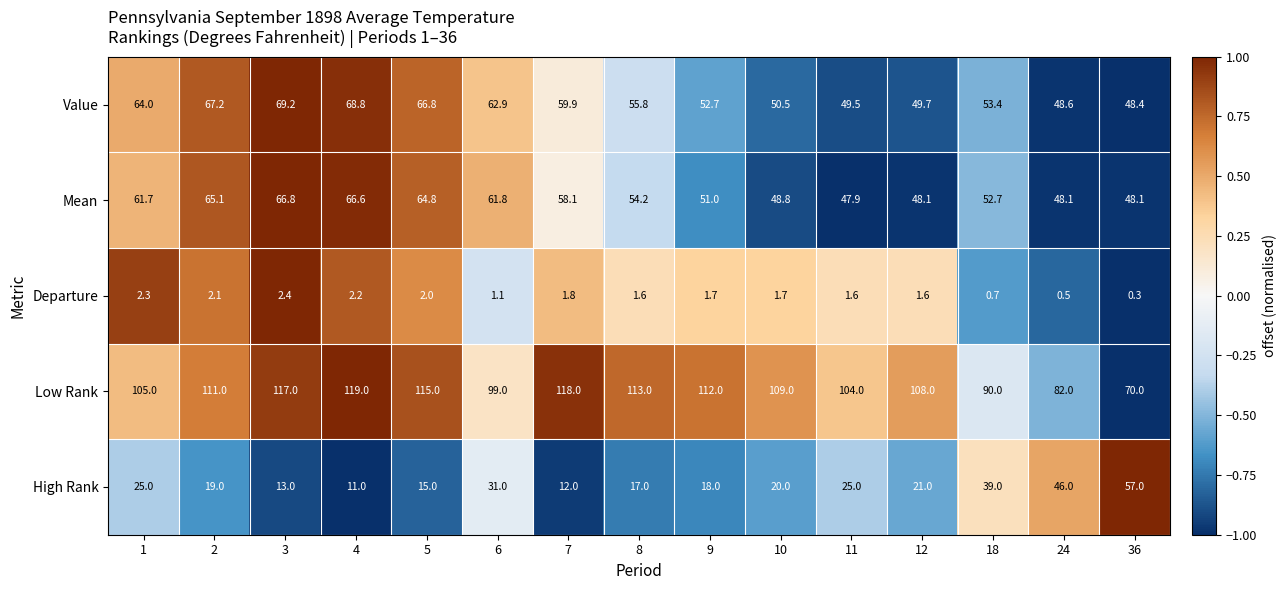

What is the smallest value displayed?

0.3